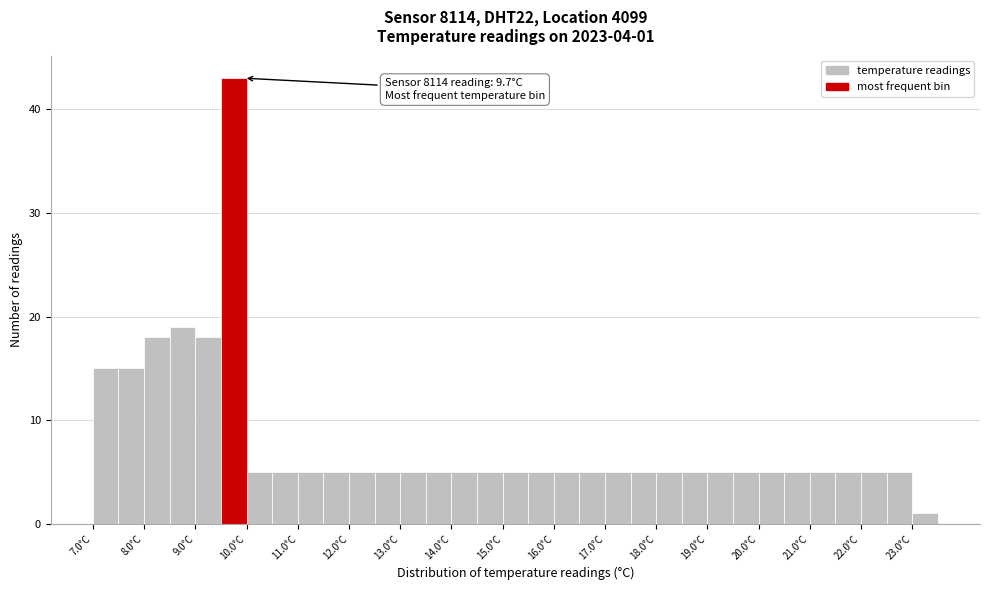

Which range on the x-axis has the tallest bar?

9.5 to 10.0